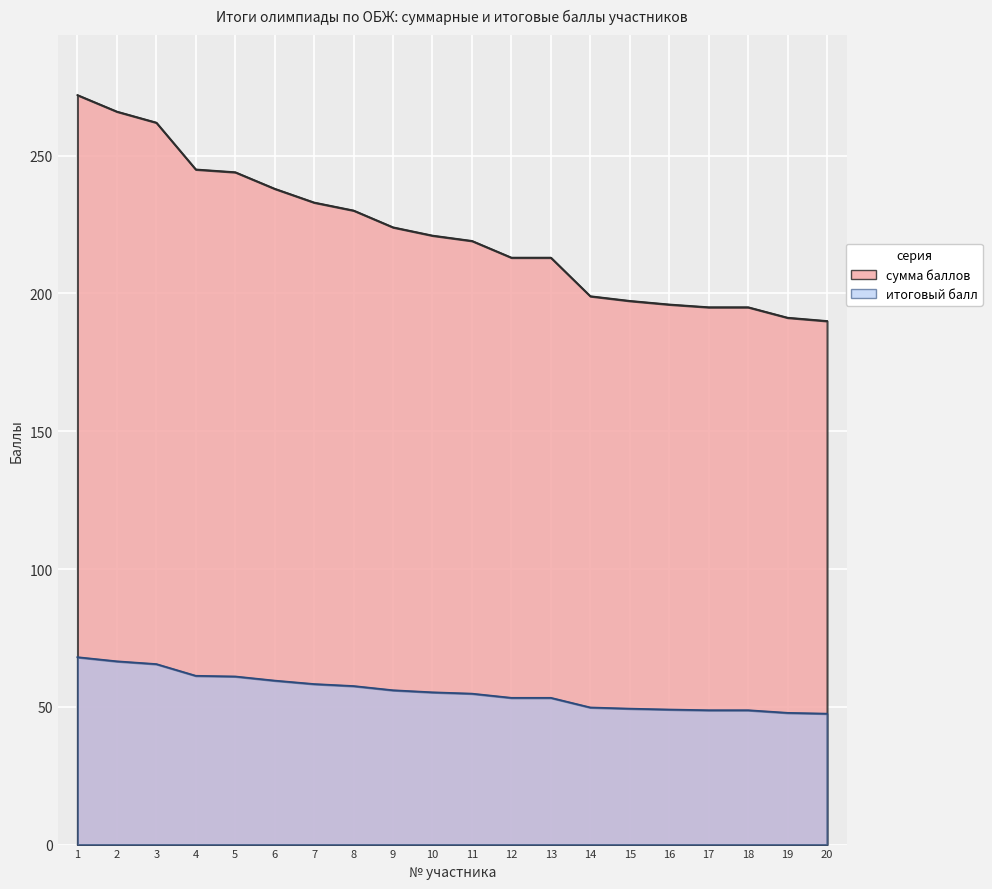

Which has a higher value, 8 or 2?

2